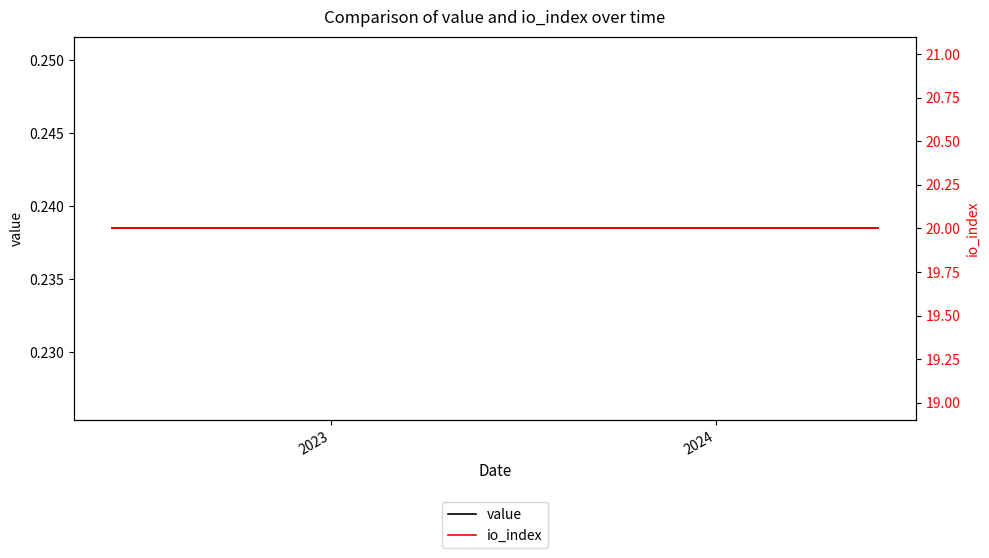

Does the chart display data point markers on the line(s)?

No